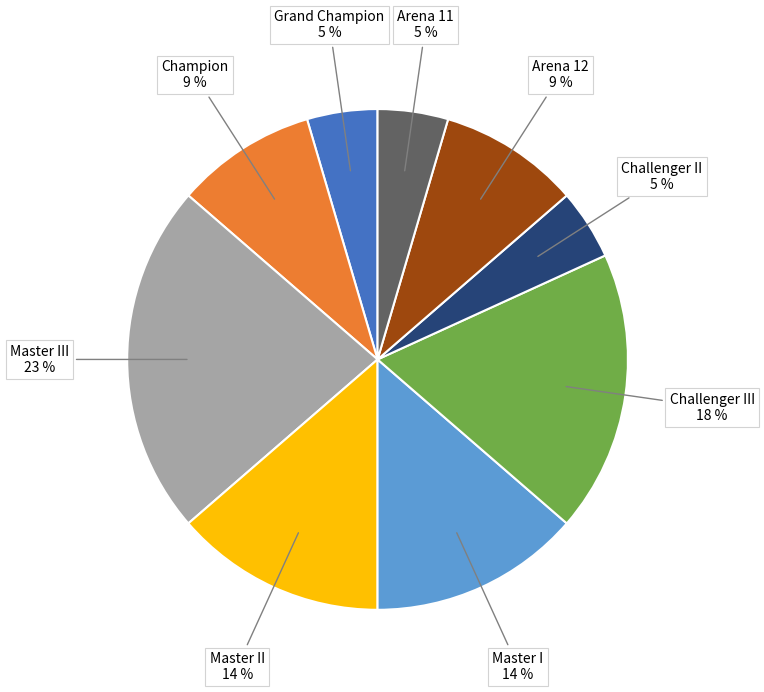

To the nearest percent, what is the difference between the largest and smallest slice percentages?

18%